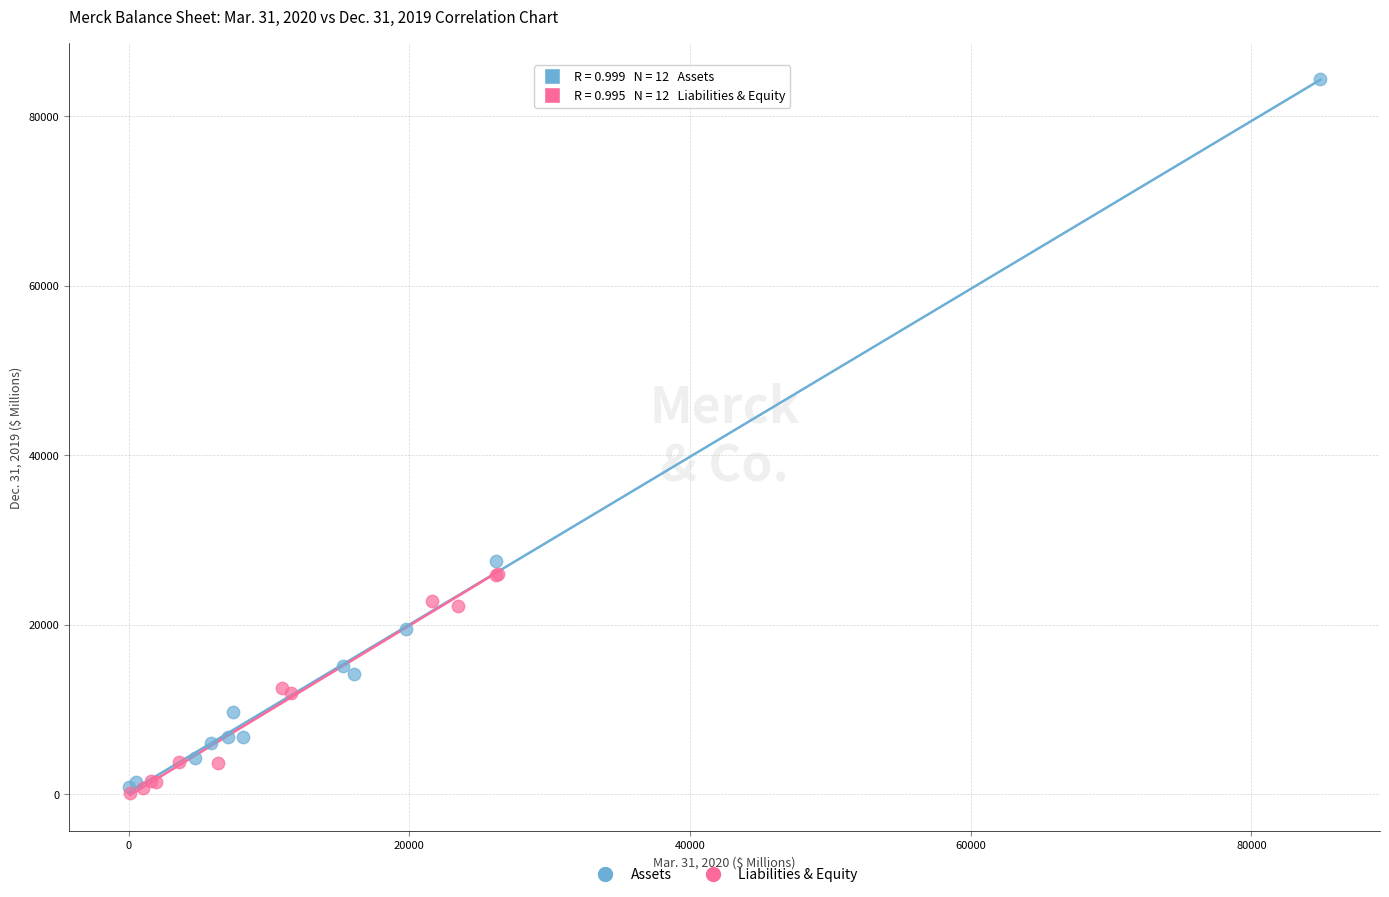

Which series reaches the maximum Y coordinate?

Assets